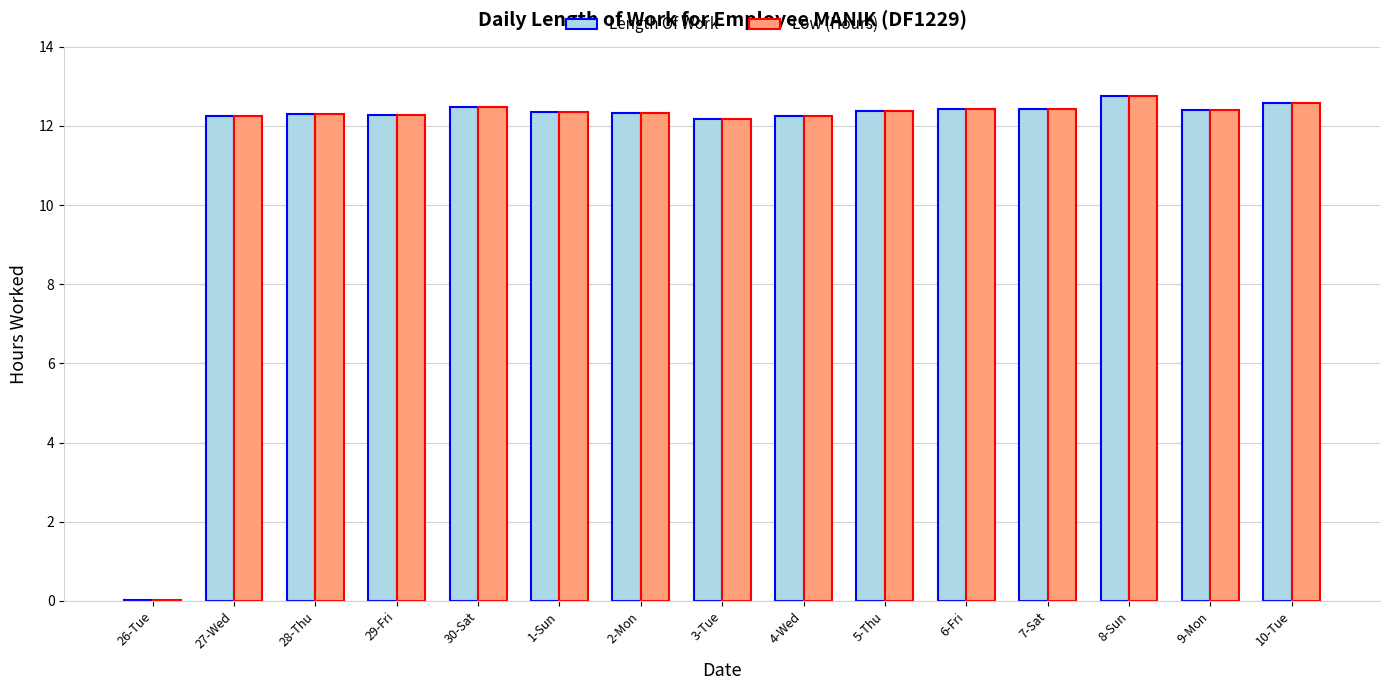

Is it true that Low (Hours) equals 19.4 at 8-Sun?

False